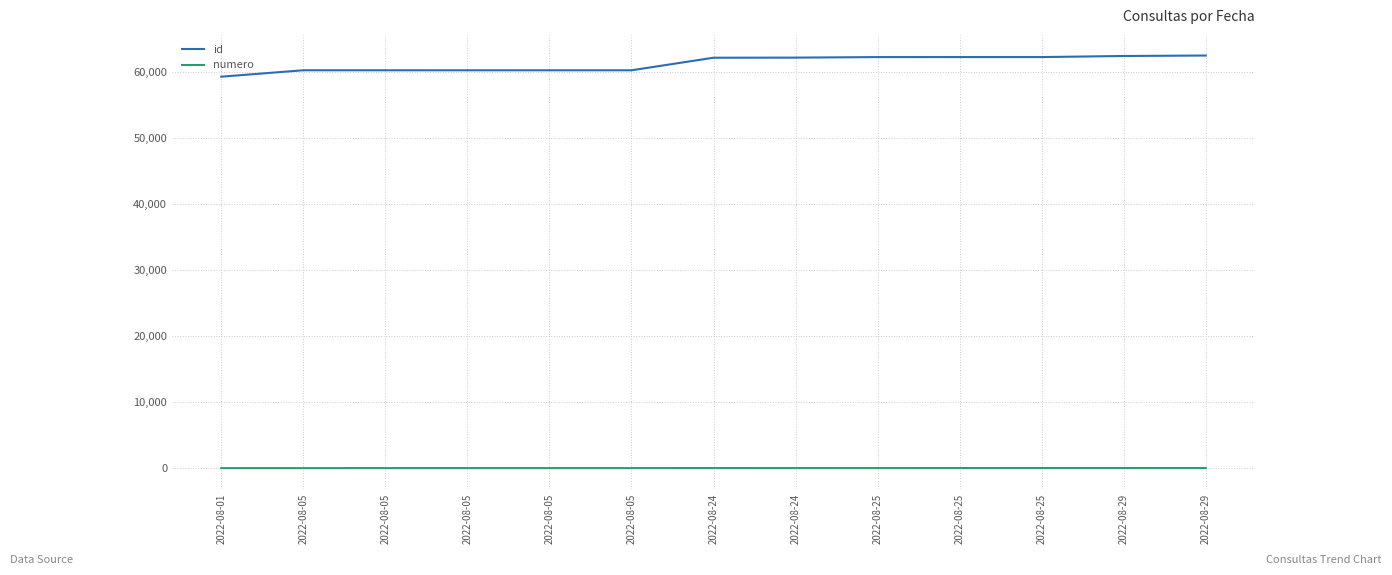

Rank the categories by numero value from lowest to highest.

2022-08-01, 2022-08-05, 2022-08-05, 2022-08-05, 2022-08-05, 2022-08-05, 2022-08-24, 2022-08-24, 2022-08-25, 2022-08-25, 2022-08-25, 2022-08-29, 2022-08-29